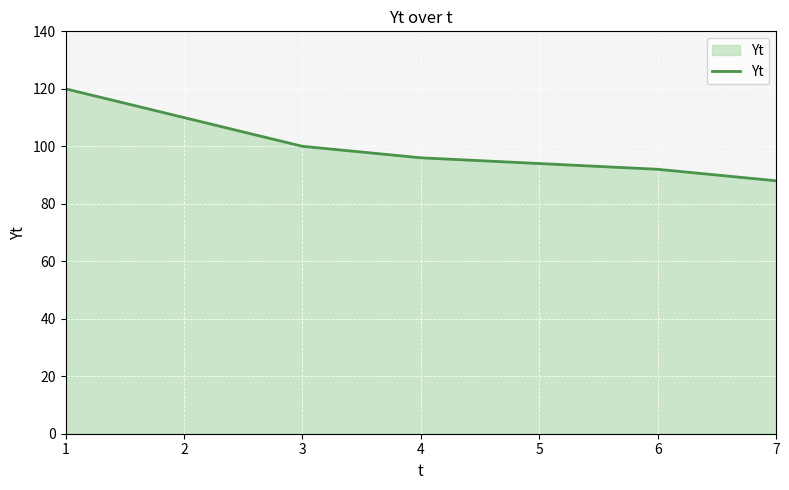

What is the approximate value at 5, to the nearest 10?

90